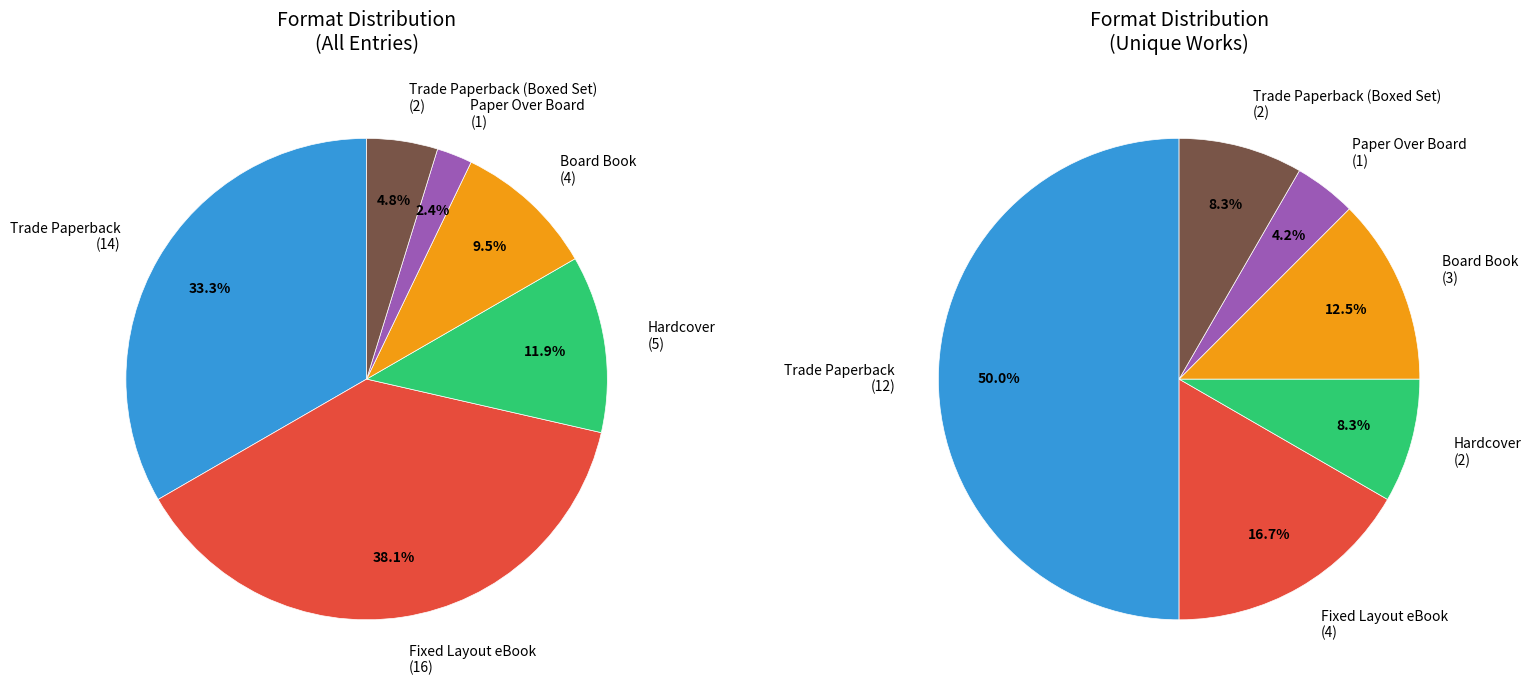

Count the number of slices in the pie.

6